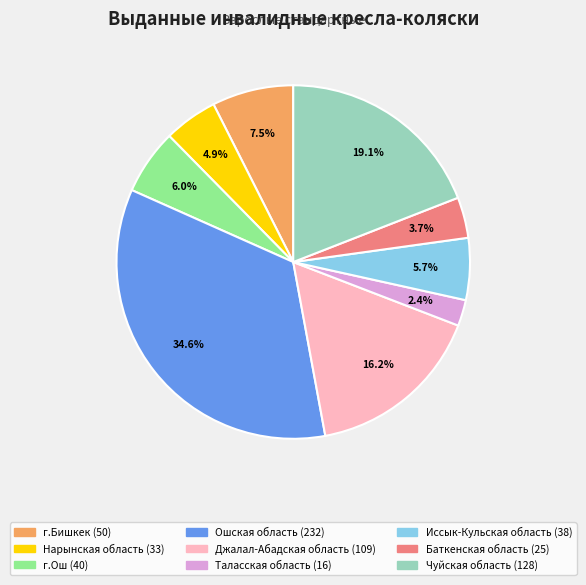

Which category has the smallest portion of the pie?

Таласская область